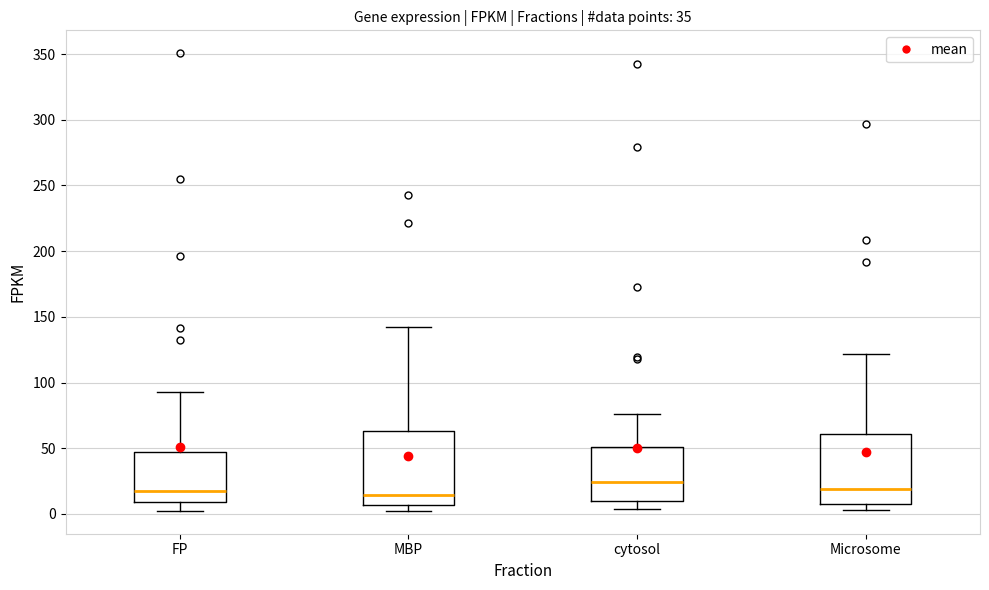

Reading left to right, read every box against the y-axis: the position of its median line, the range the box covers, and the ends of its whiskers. The values are not printed on the chart, so give them approximately, as read against the axis.

FP: median 15, box 10 to 45, whiskers 5 to 95
MBP: median 15, box 5 to 65, whiskers 0 to 140
cytosol: median 25, box 10 to 50, whiskers 5 to 75
Microsome: median 20, box 10 to 60, whiskers 5 to 120